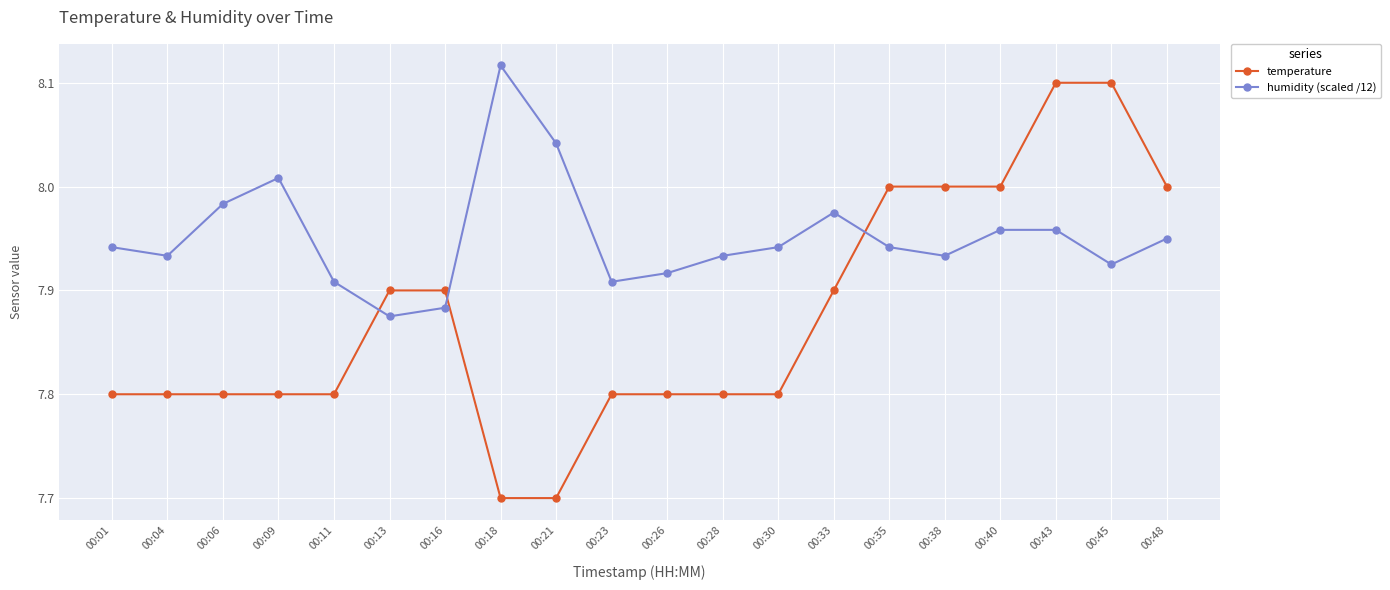

Which series has the largest total across all categories?

humidity (scaled /12)